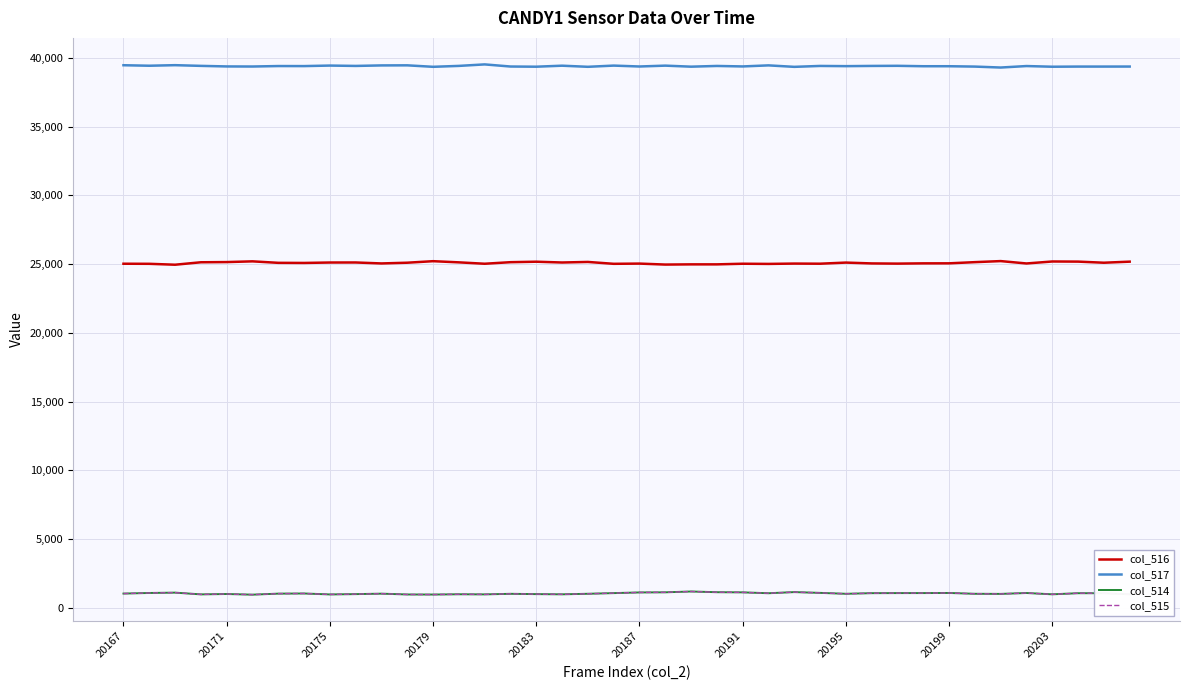

What is the maximum value shown in the chart?

39526